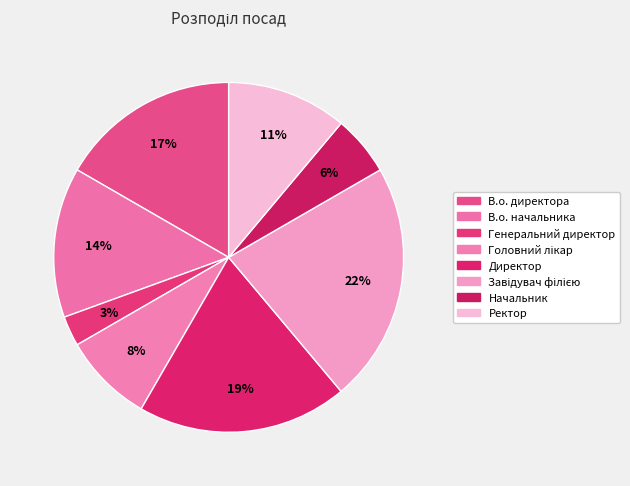

Count the number of slices in the pie.

8